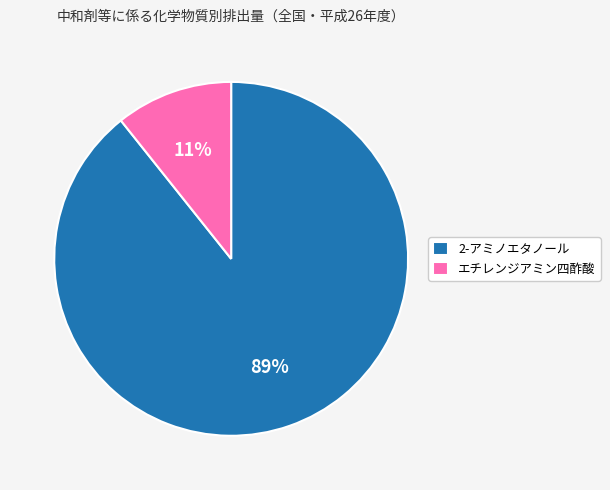

Rank the categories by value from lowest to highest.

エチレンジアミン四酢酸, 2-アミノエタノール